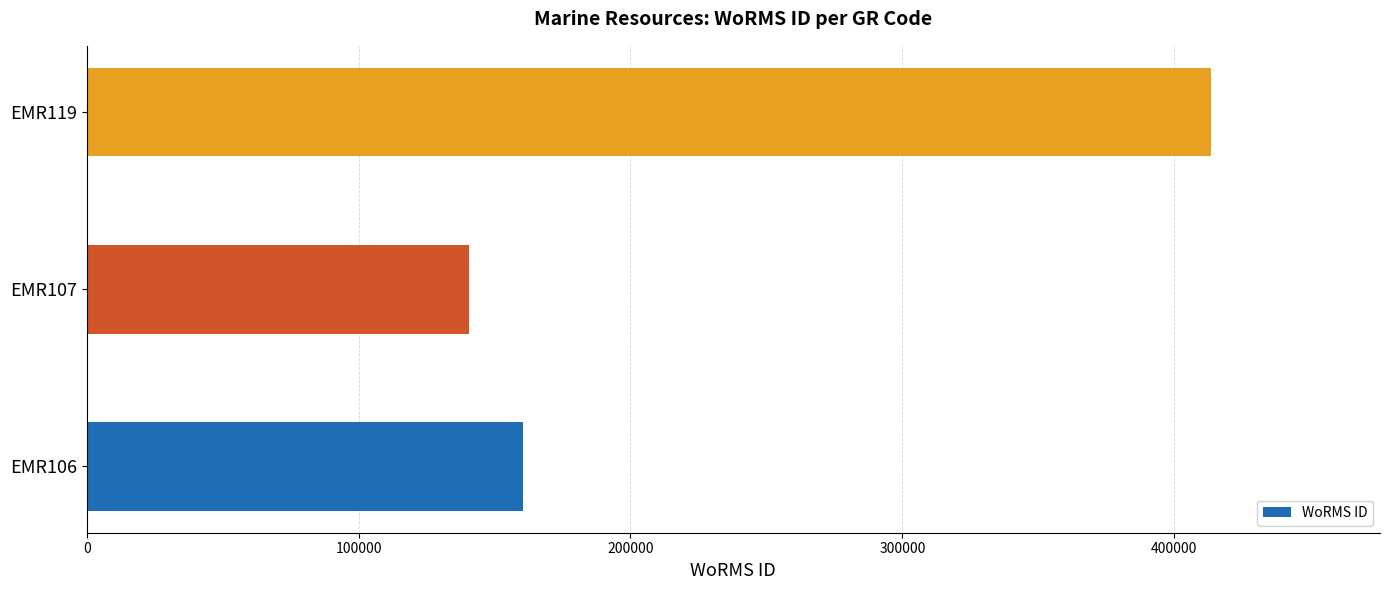

The value at EMR106 is 214549. True or false?

False